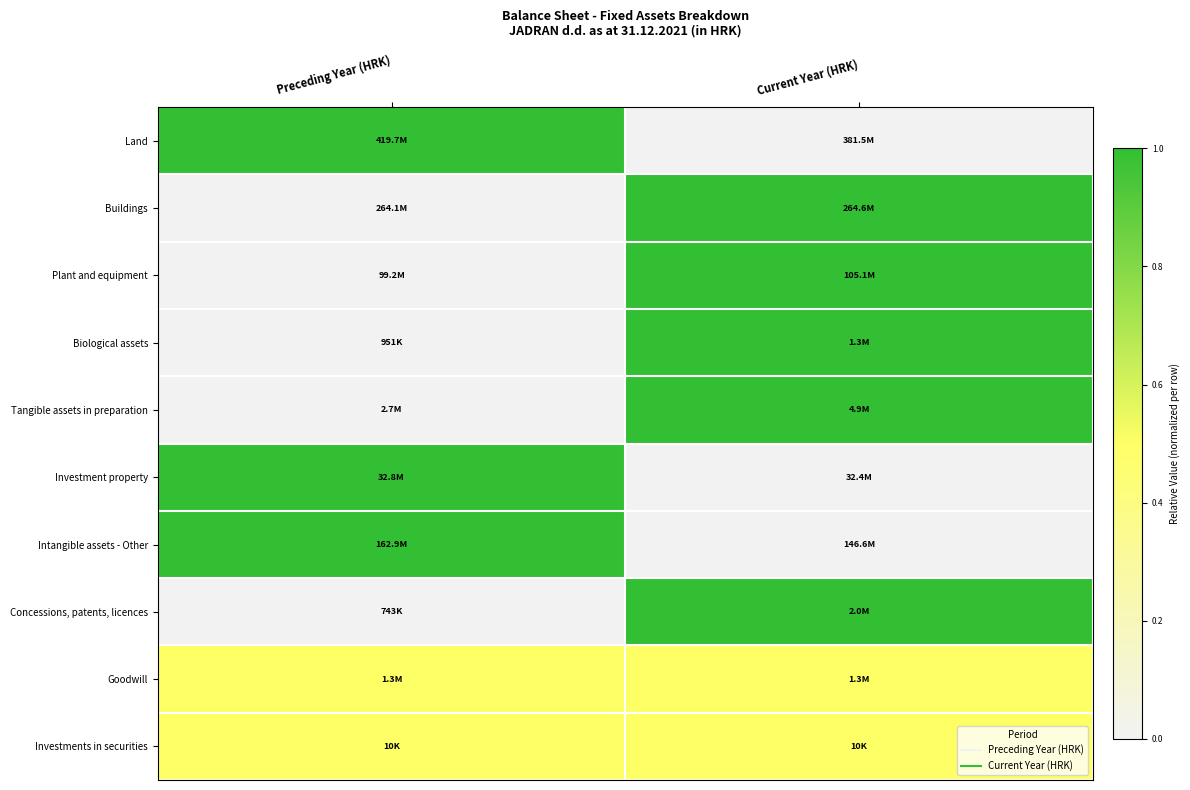

Which has a higher value, Current Year (HRK) or Preceding Year (HRK)?

Preceding Year (HRK)